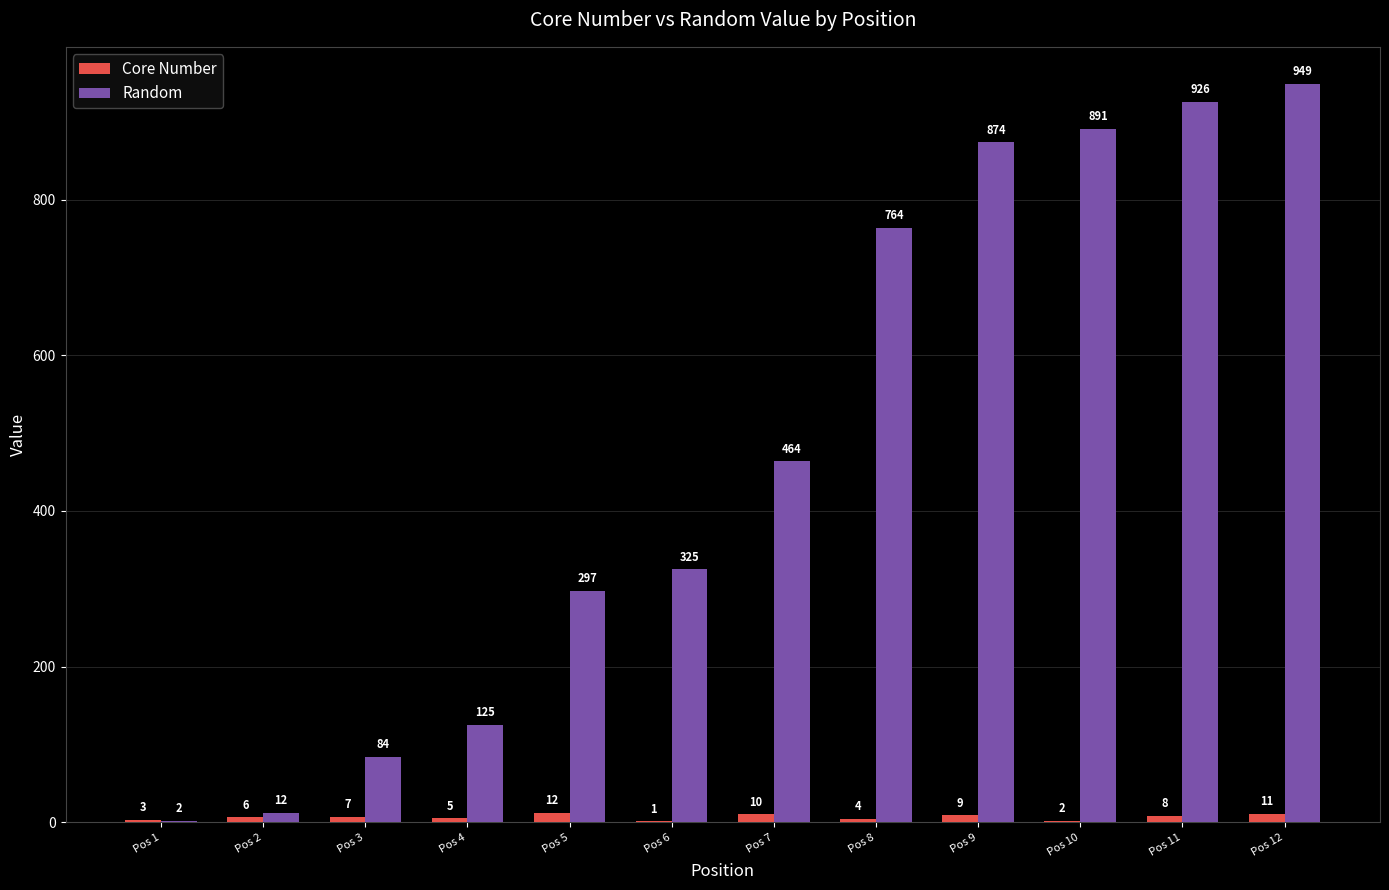

What is the maximum value shown in the chart?

949